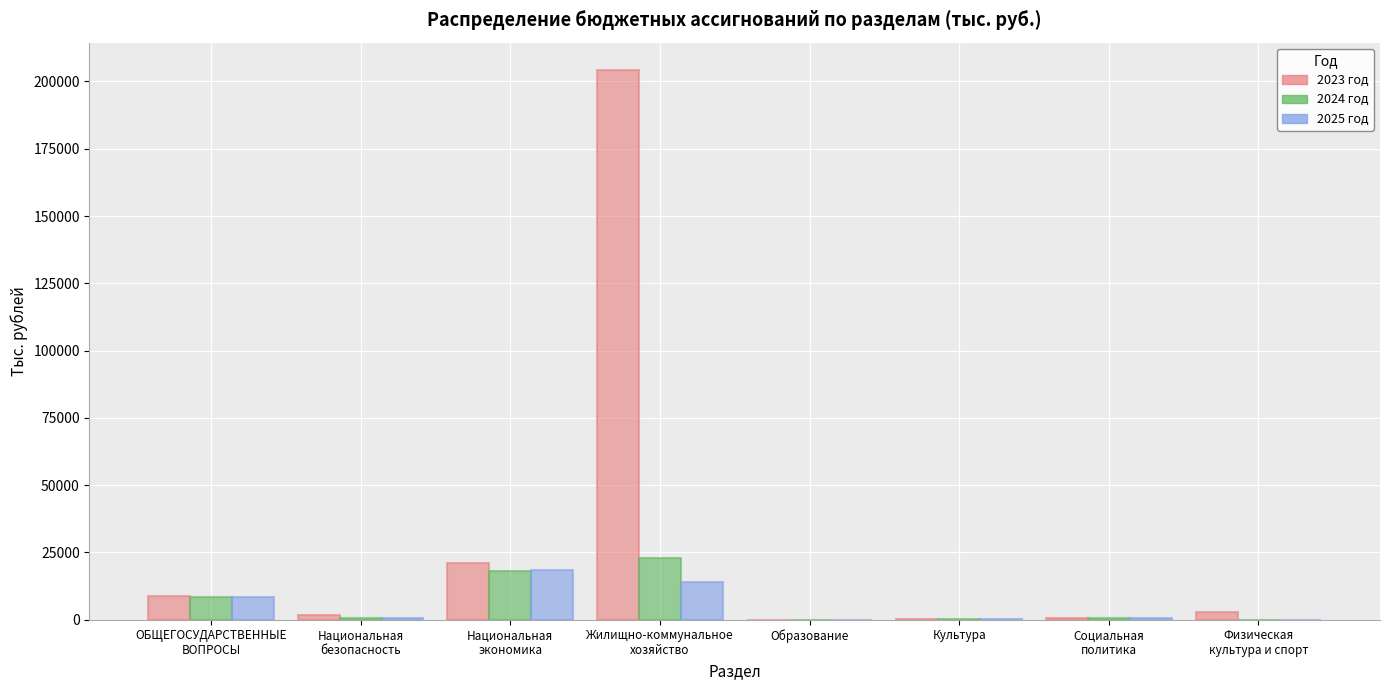

What is the sum of all 2025 год values?

42510.6